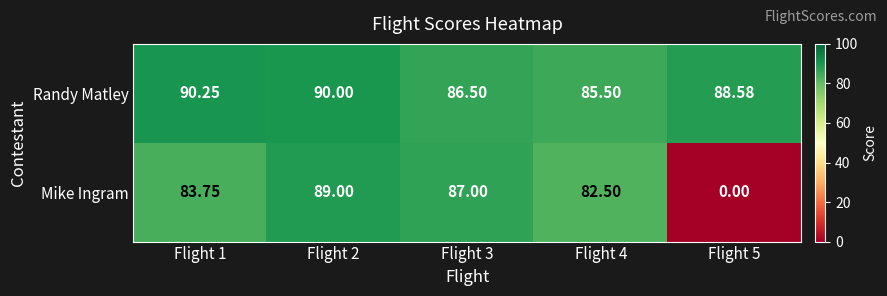

Rank the series at Flight 1 from highest to lowest value.

Randy Matley, Mike Ingram